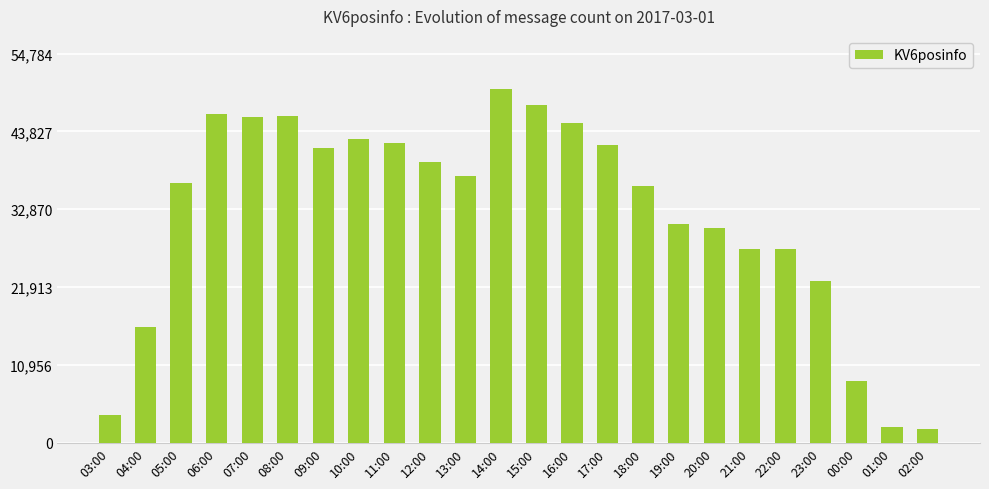

What is the label of the 11th bar from the left?

13:00